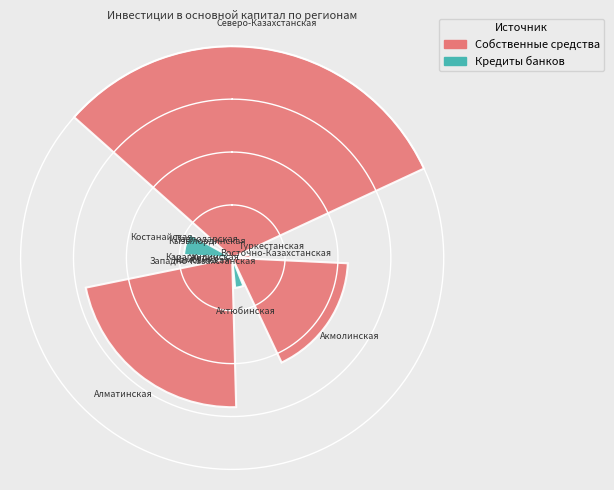

Count the number of slices in the pie.

13